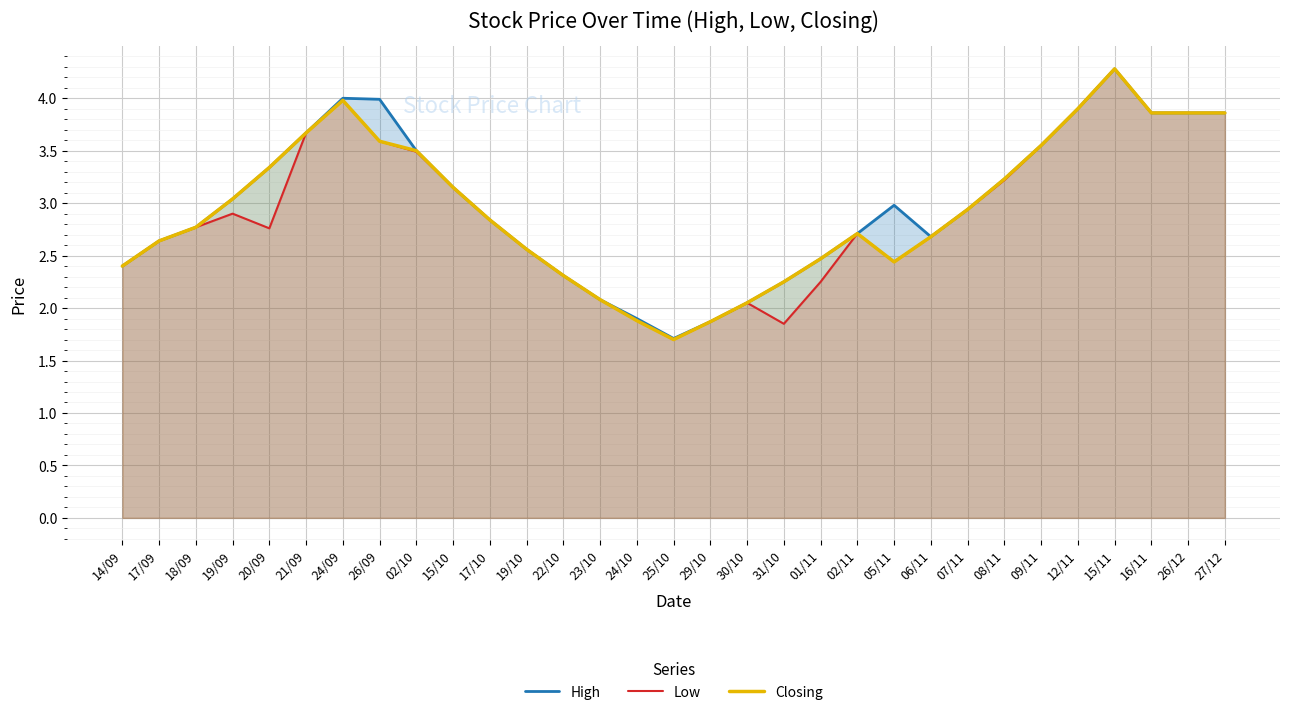

List the labels in order of Low value, largest first.

15/11, 24/09, 12/11, 16/11, 26/12, 27/12, 21/09, 26/09, 09/11, 02/10, 08/11, 15/10, 07/11, 19/09, 17/10, 18/09, 20/09, 02/11, 06/11, 17/09, 19/10, 05/11, 14/09, 22/10, 01/11, 23/10, 30/10, 24/10, 29/10, 31/10, 25/10